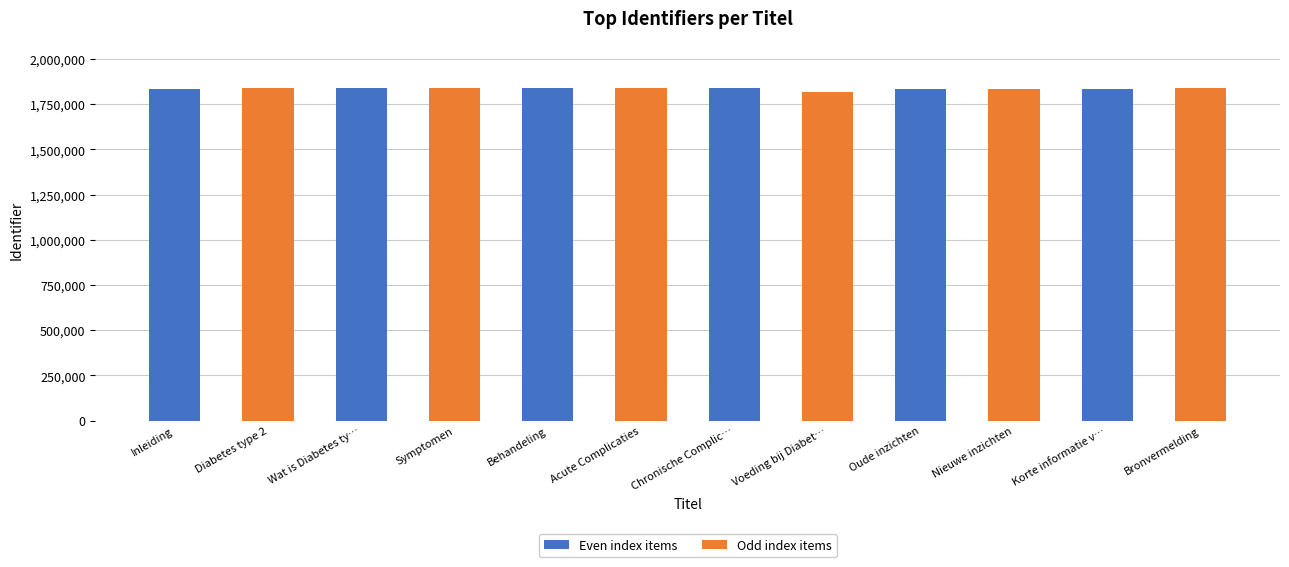

What is the greatest value displayed?

1839604